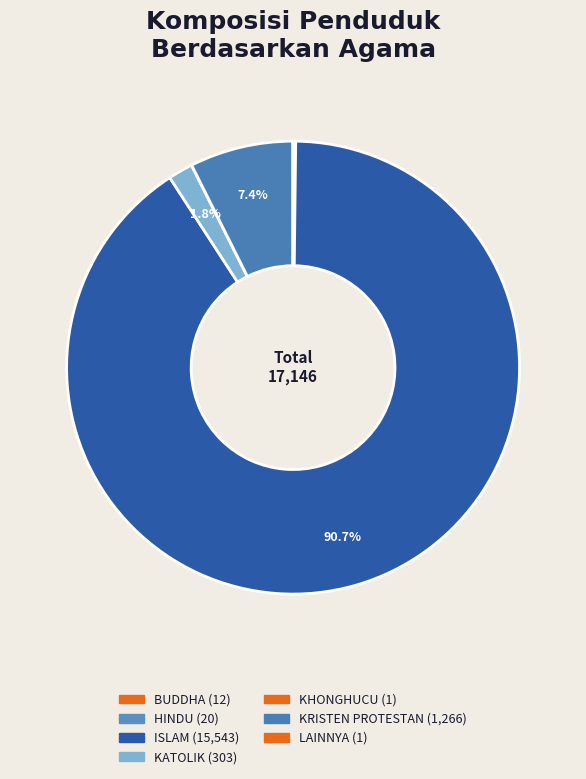

Is there a majority slice in this chart?

Yes